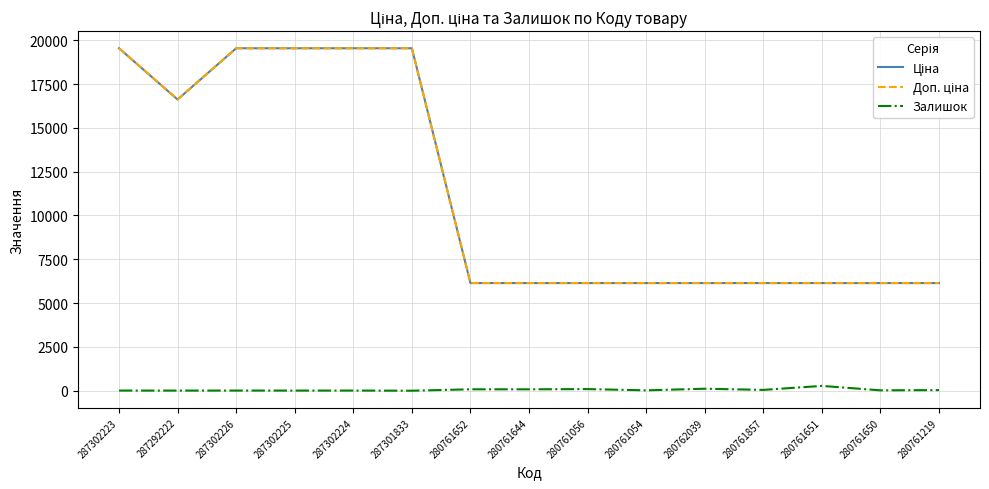

In Залишок, how many points are higher than both neighbors (excluding endpoints)?

6